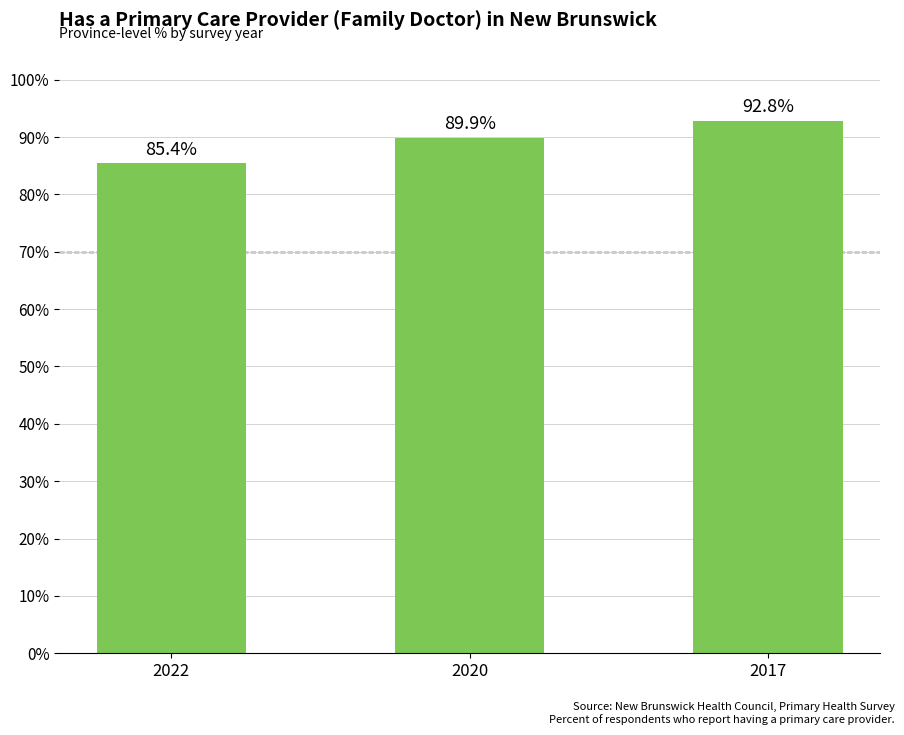

Reading right to left, what are all the values shown in this chart?

2017=92.8	2020=89.9	2022=85.4